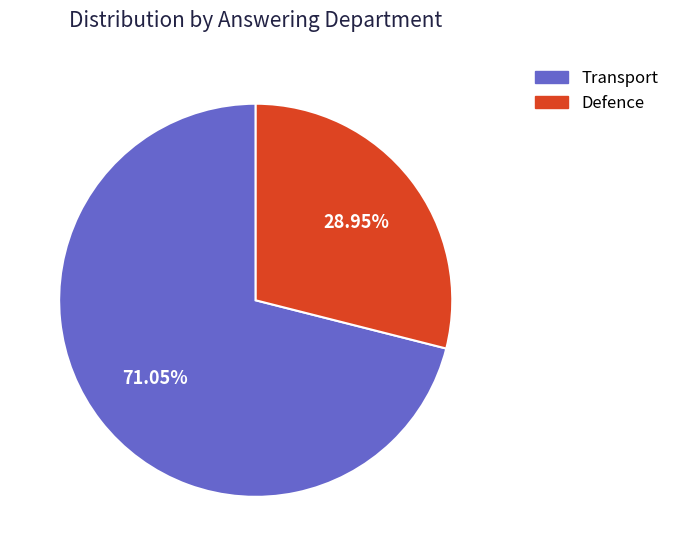

To the nearest percent, what is the difference between the largest and smallest slice percentages?

42%